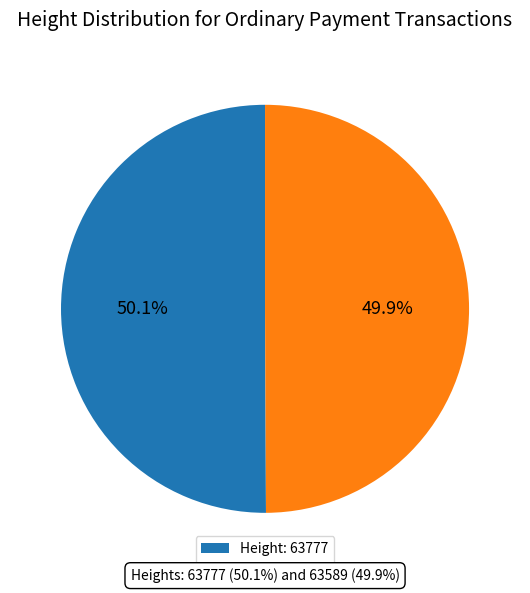

To the nearest percent, what is the average slice percentage?

50%